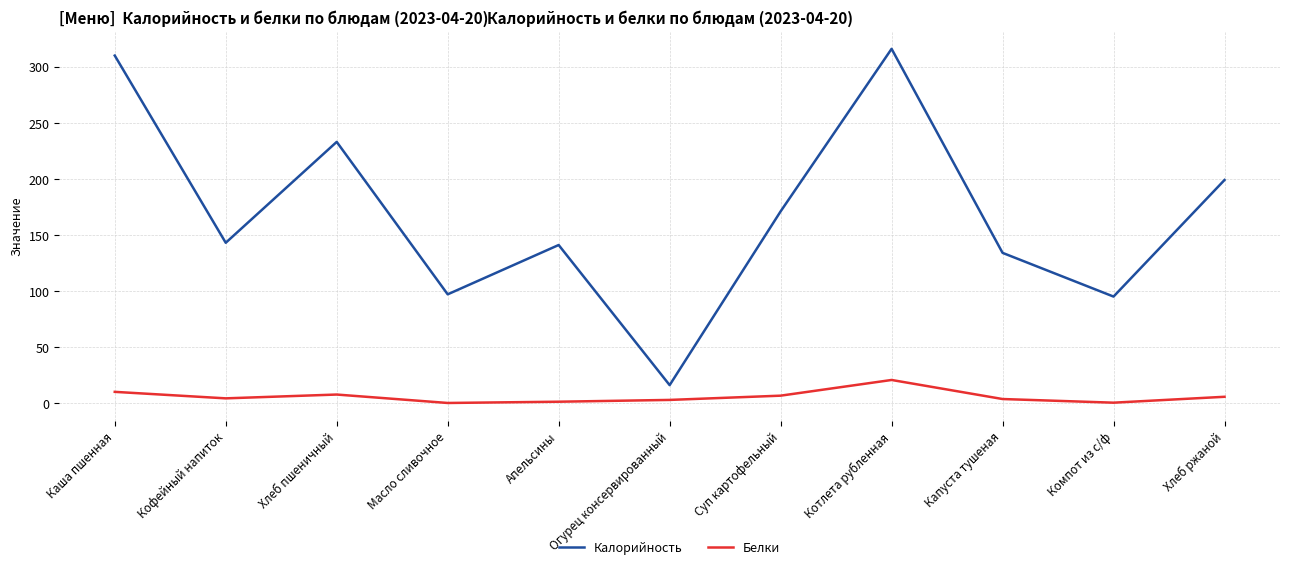

Where is the first local minimum for Белки?

Кофейный напиток